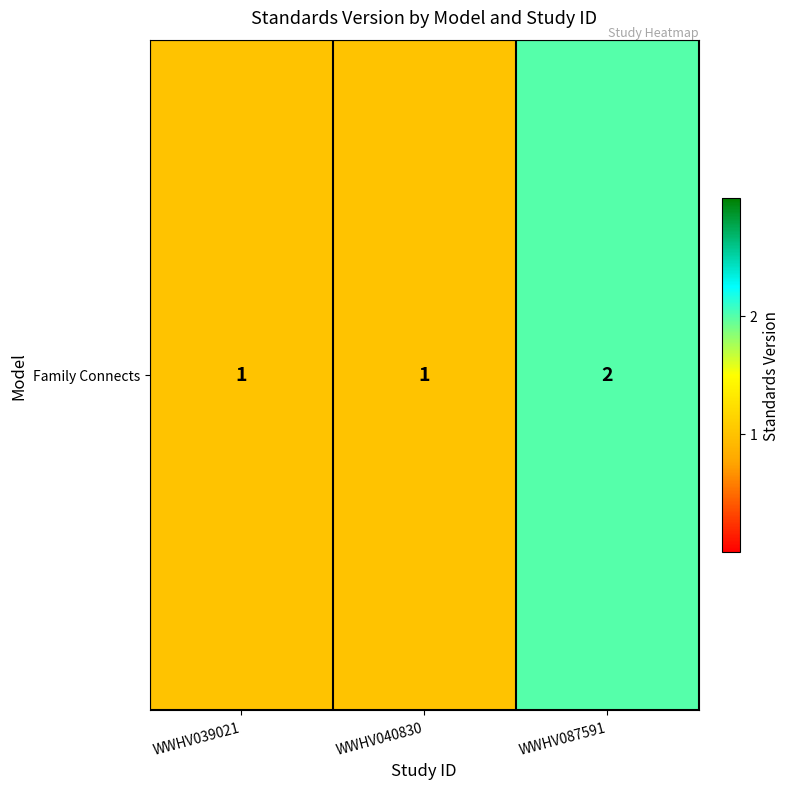

Count the values in the range 1 to 2.

3